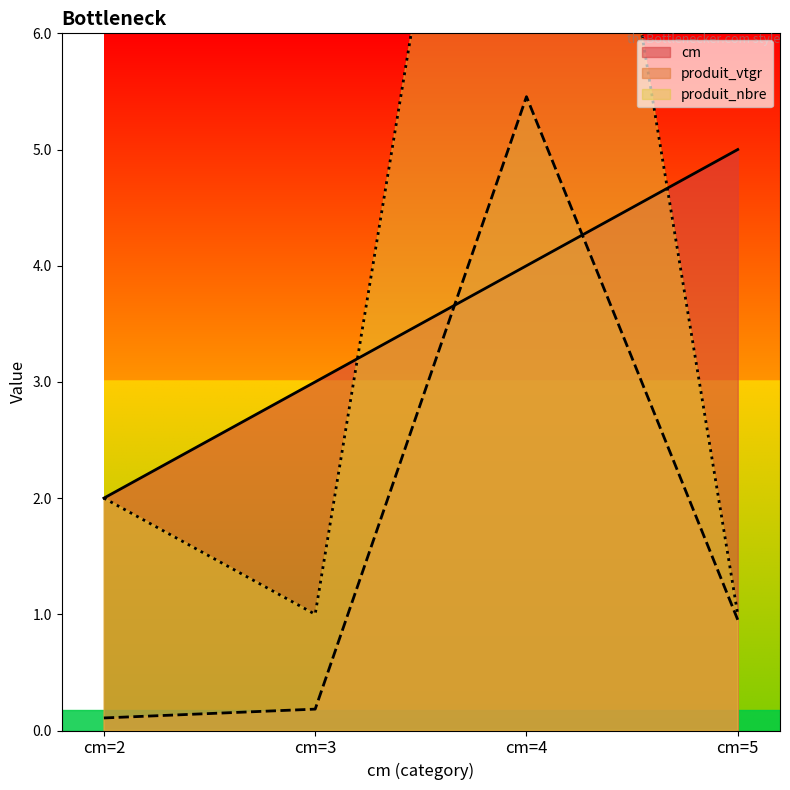

How many values in the cm series are below 4?

2